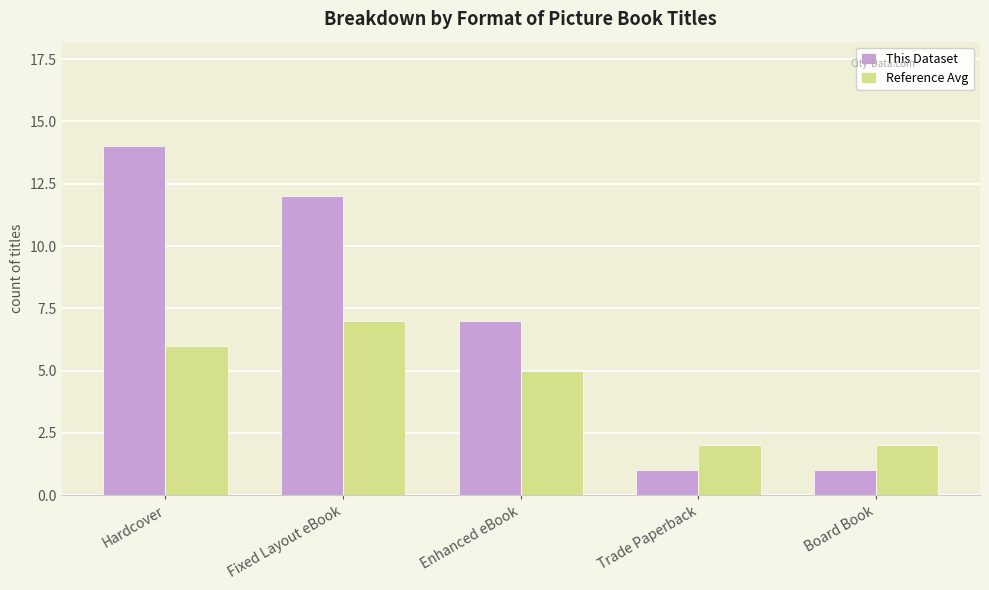

What is the highest value of the This Dataset series?

14